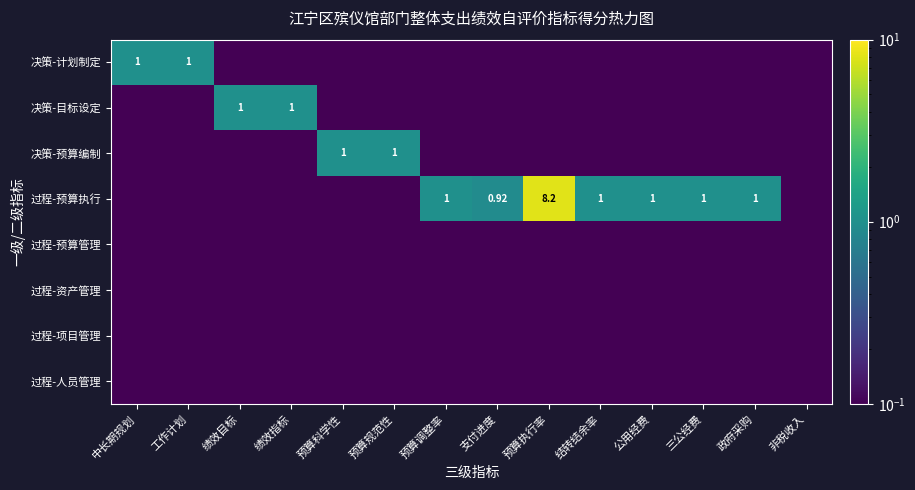

Where is 过程-预算执行 nearest to the value 4?

预算调整率